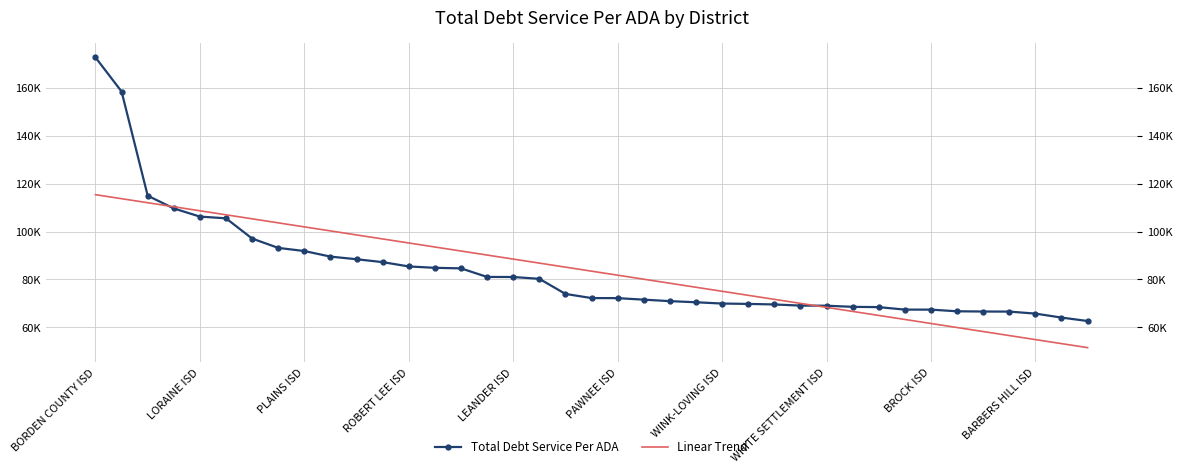

Which series has the widest spread of values?

Total Debt Service Per ADA